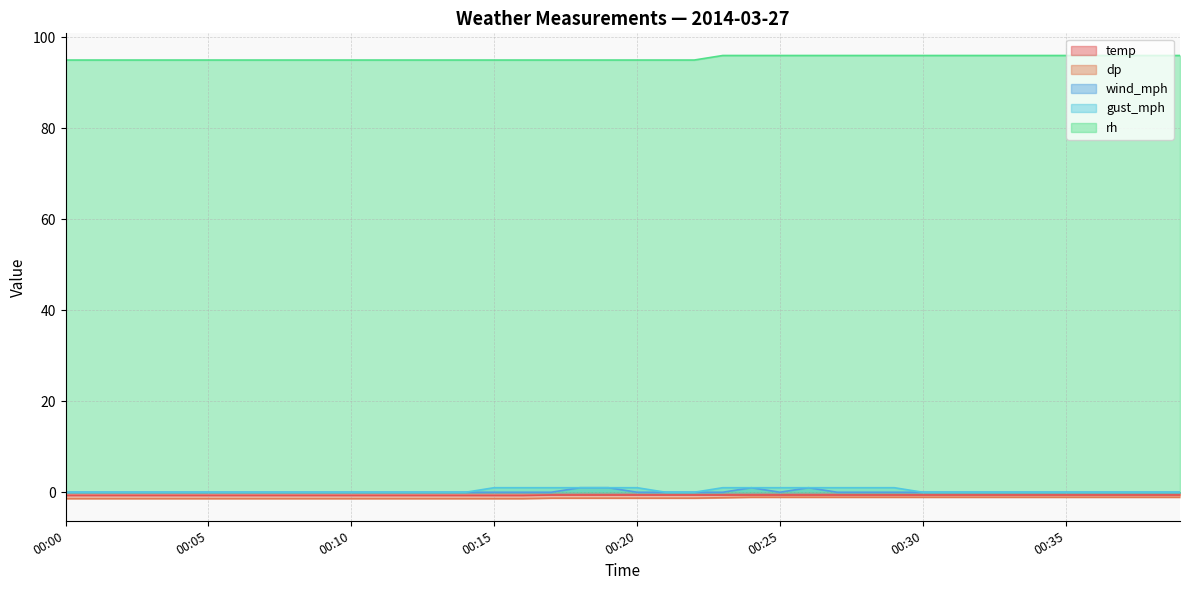

True or false: dp has more than 2 interior local peaks.

False